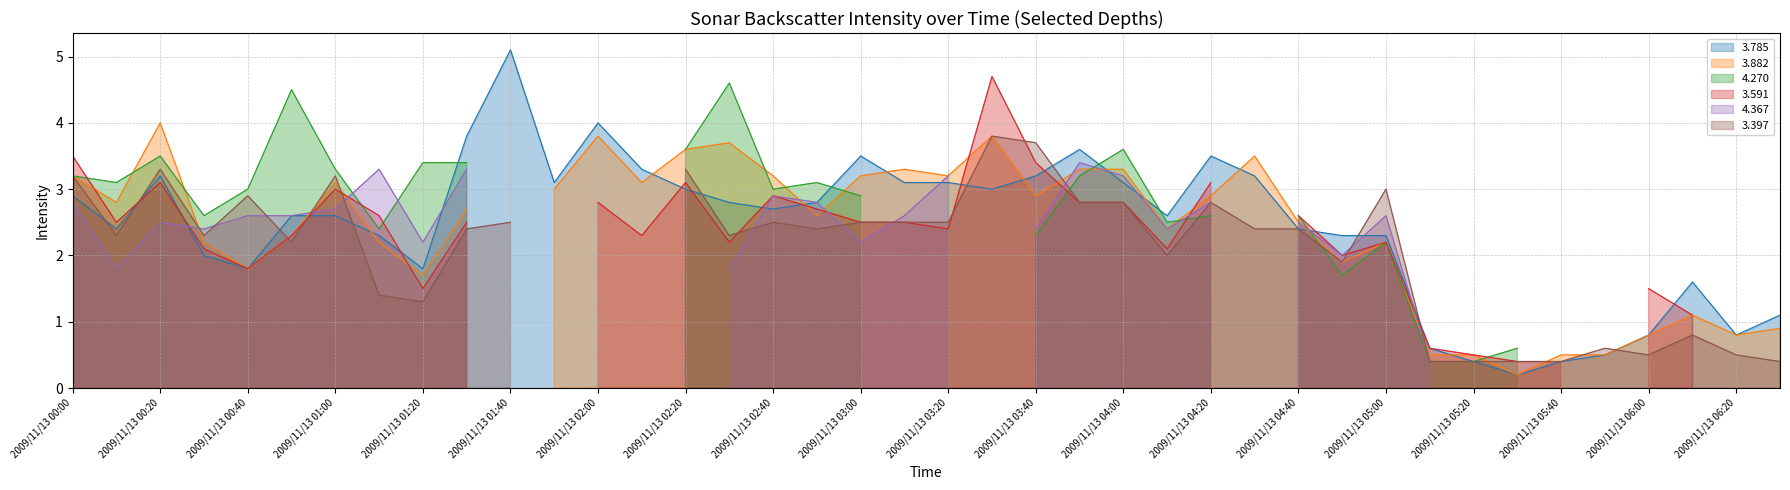

The value of 3.882 at 2009/11/13 05:00 is 0.8. True or false?

False